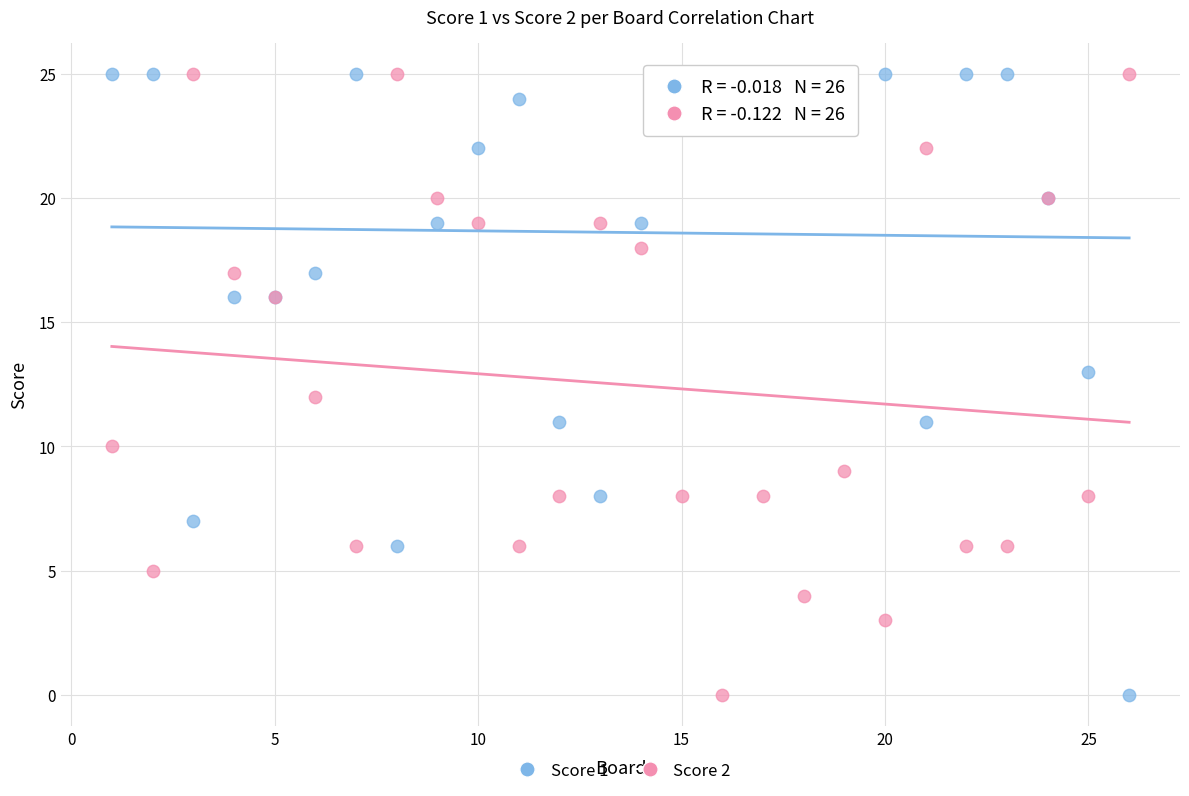

What is the X range (max minus min) for the scatter plot?

25